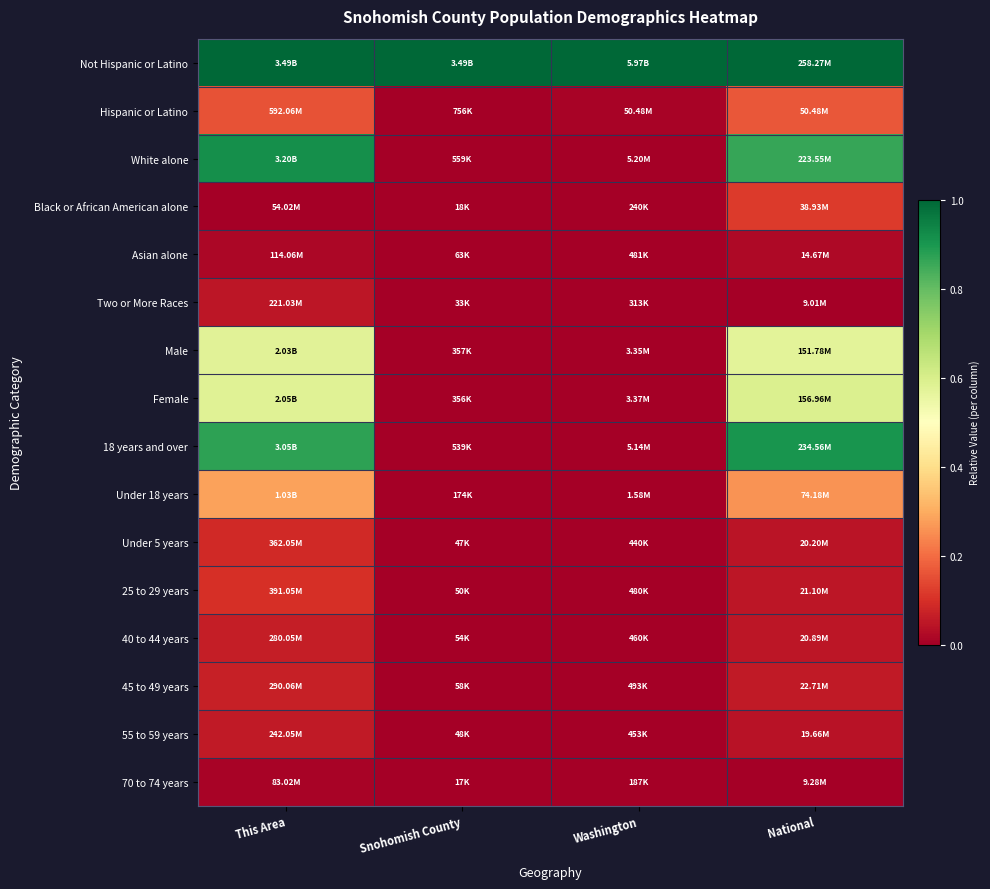

At how many categories does at least one series exceed 0?

4